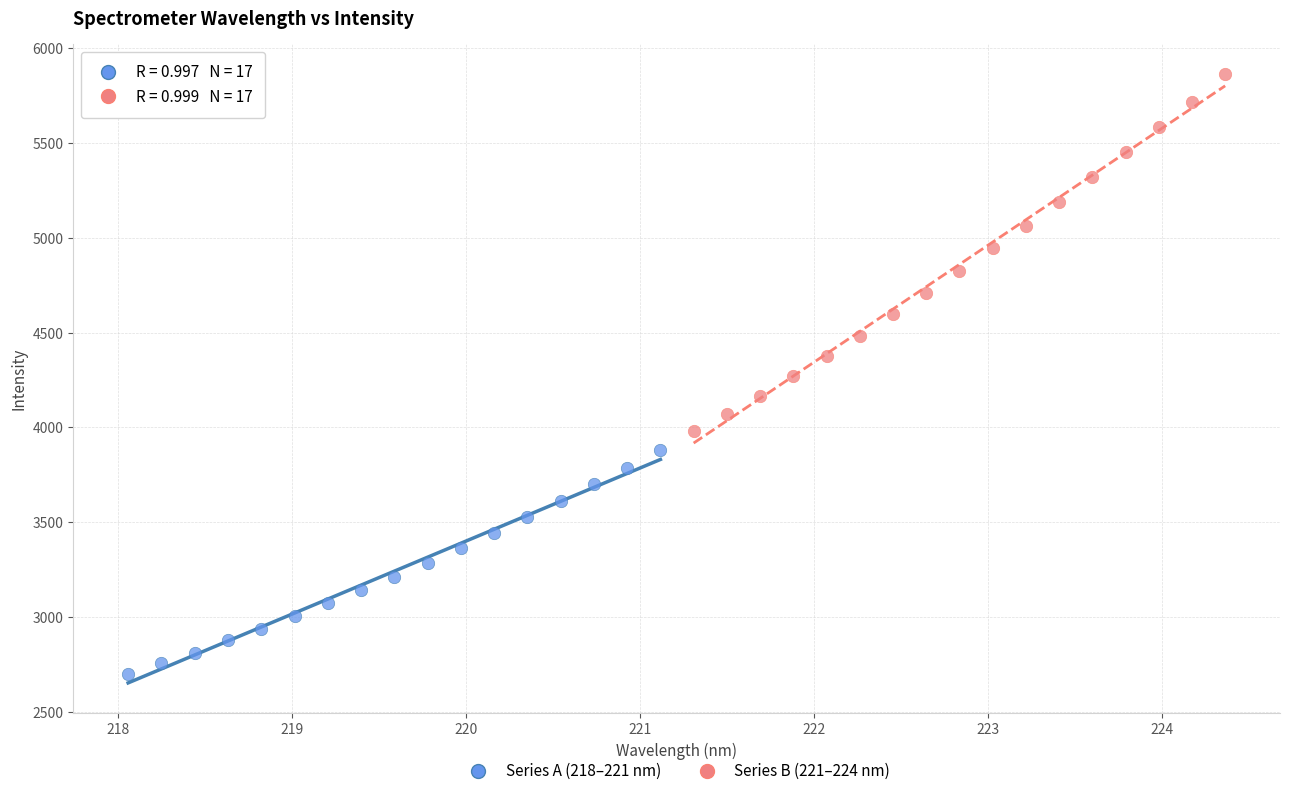

Which series reaches the minimum Y coordinate?

Series A (218–221 nm)